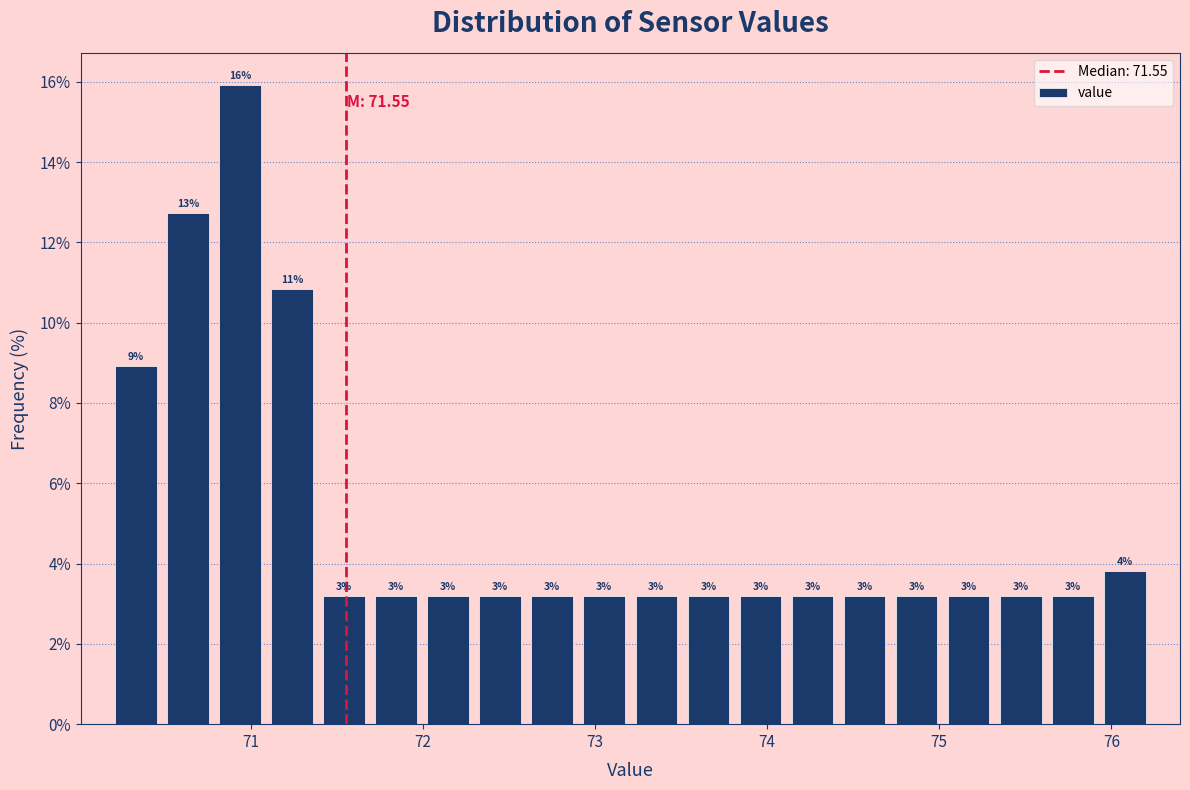

Read against the x-axis, roughly where is the centre of the tallest bar?

70.9